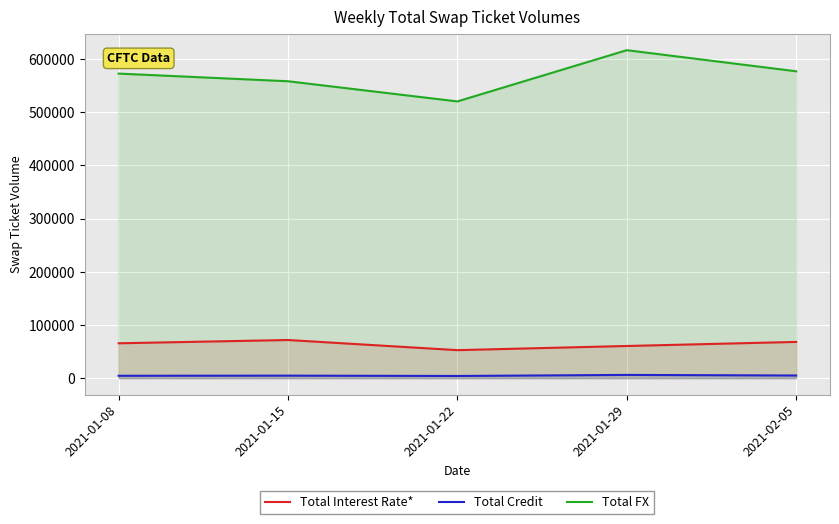

Reading left to right, transcribe all the data shown in this chart.

Total Interest Rate*: 2021-01-08=65596	2021-01-15=71748	2021-01-22=52682	2021-01-29=60506	2021-02-05=68149
Total Credit: 2021-01-08=4502	2021-01-15=4724	2021-01-22=4117	2021-01-29=6097	2021-02-05=4997
Total FX: 2021-01-08=572769	2021-01-15=558351	2021-01-22=520430	2021-01-29=616765	2021-02-05=577114